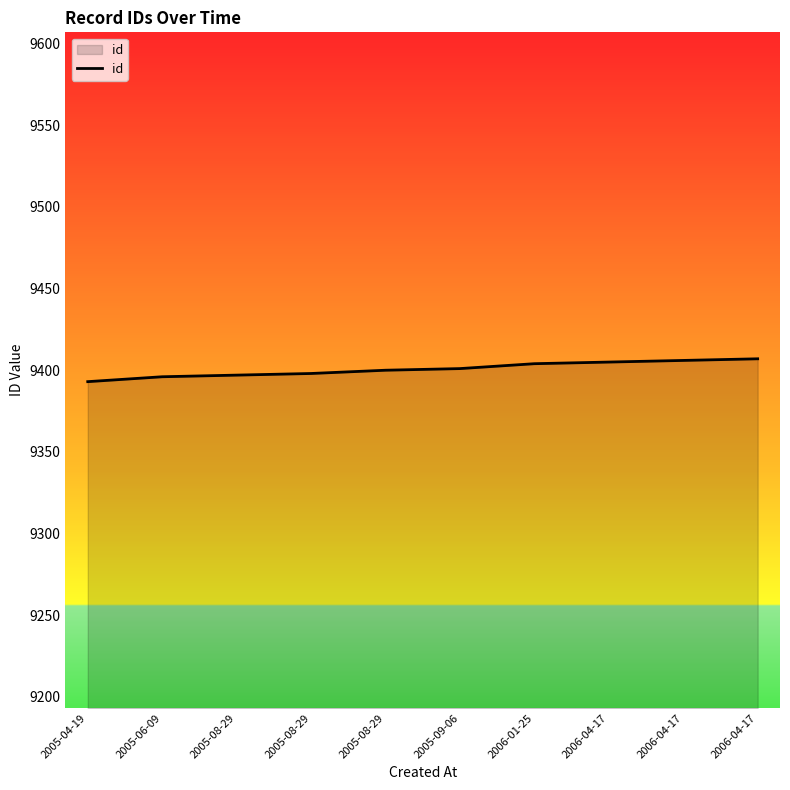

How many lines are shown in the chart?

1